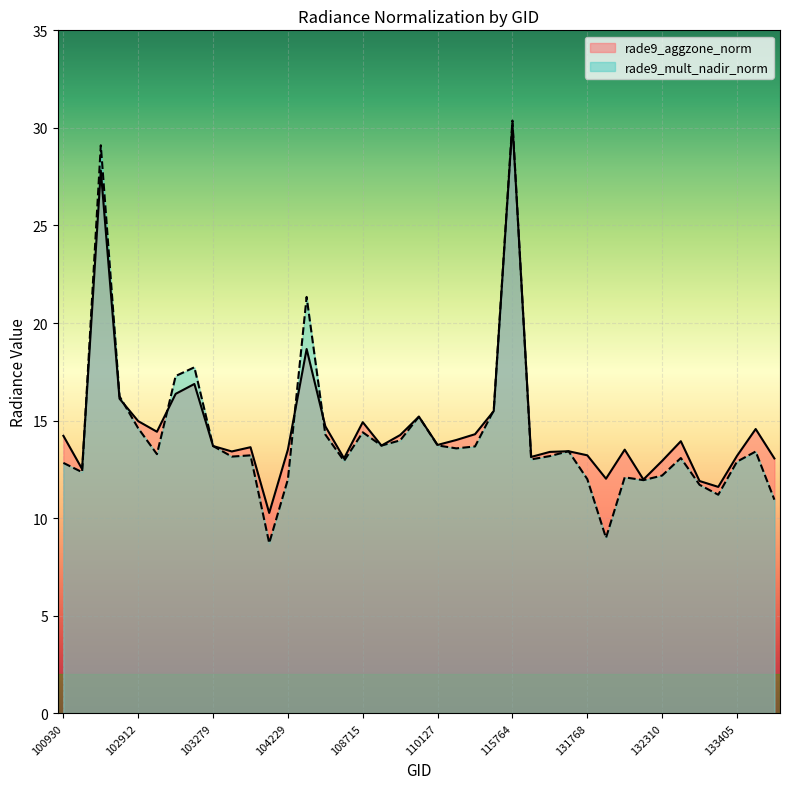

What value does the rade9_aggzone_norm series have at 110127?

13.8